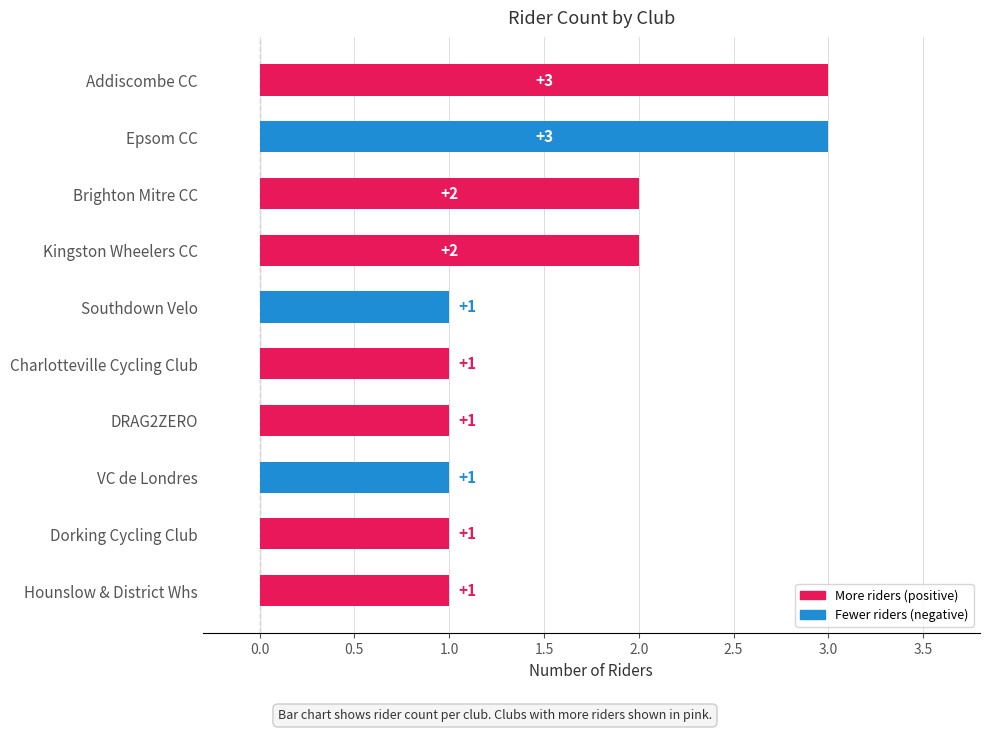

How many values are between 1 and 2?

8